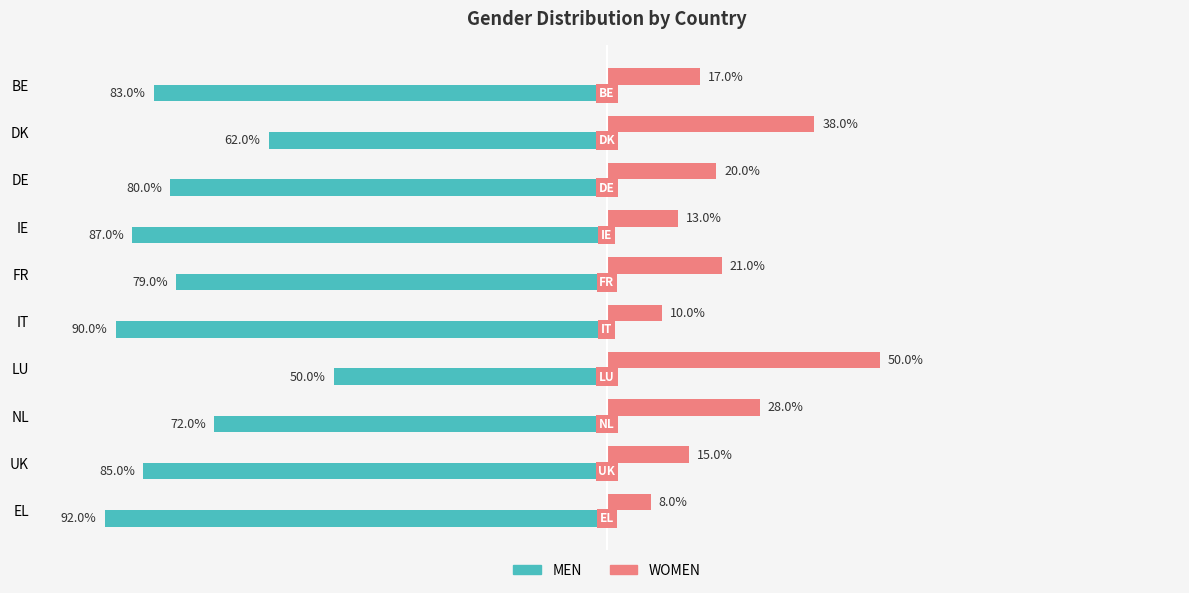

List the labels in order of WOMEN value, largest first.

LU, DK, NL, FR, DE, BE, UK, IE, IT, EL